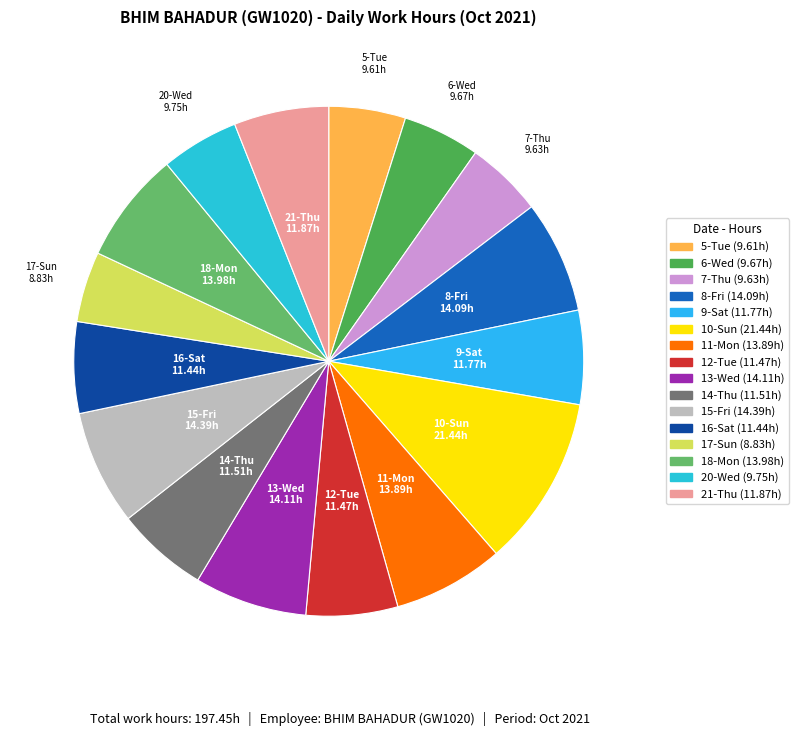

Is it true that 21-Thu is 1% of the pie?

False